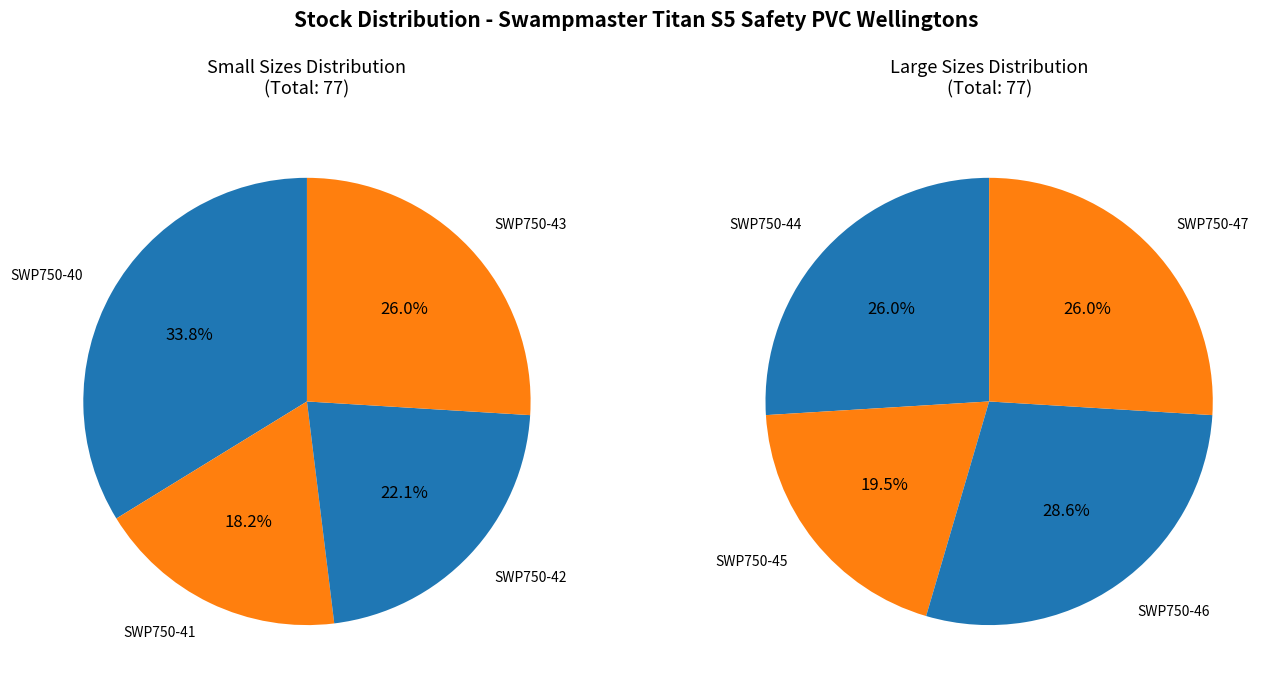

Which category has the biggest portion of the pie?

SWP750-40